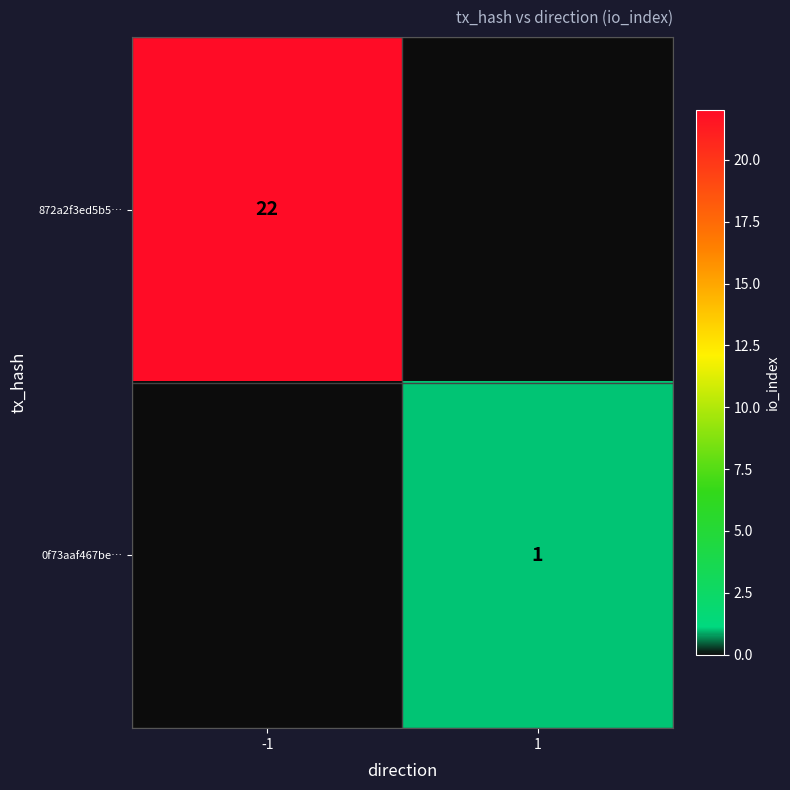

How many series are shown in this chart?

2